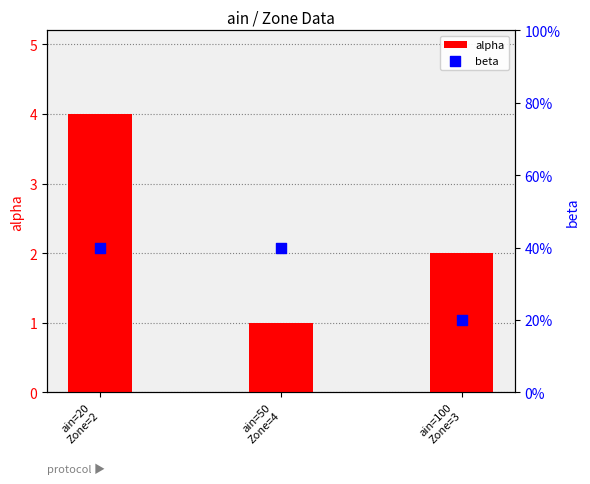

Which series has the widest spread of Y values?

alpha